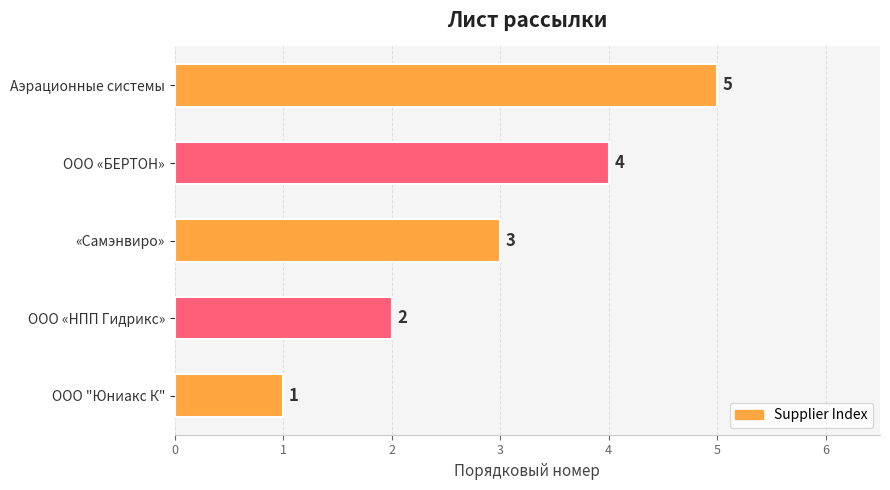

True or false: the data shows 1 at ООО "Юниакс К".

True